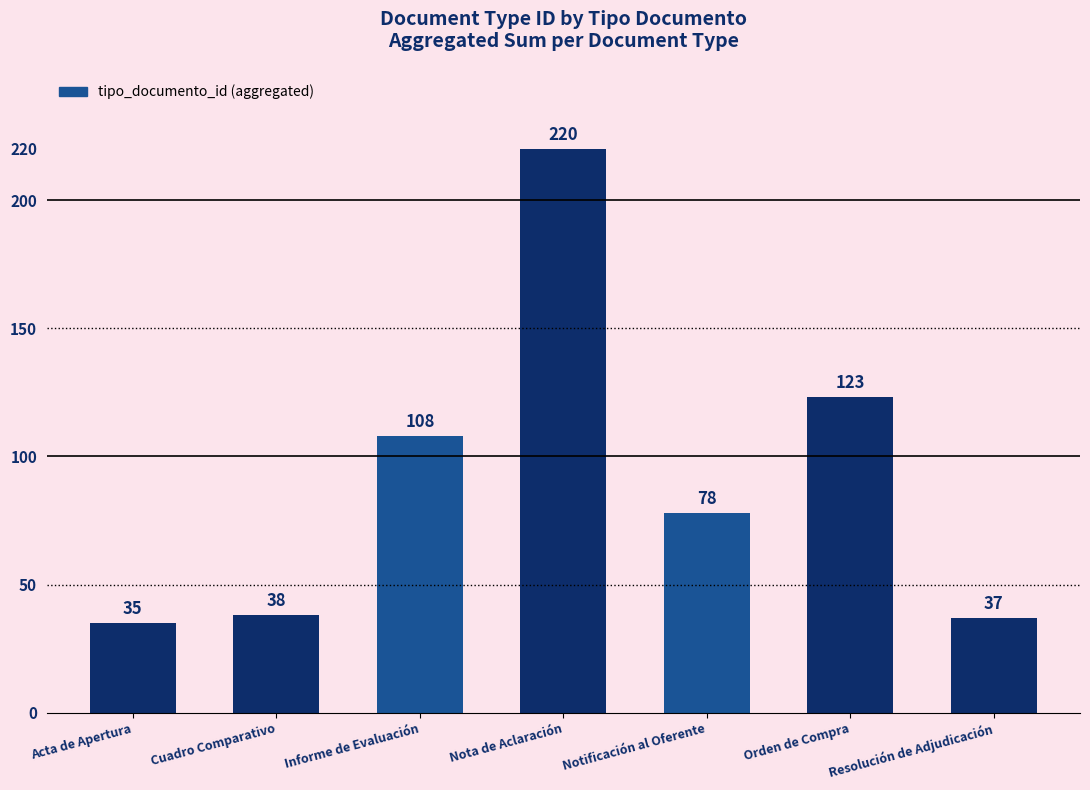

List the labels in order of value, largest first.

Nota de Aclaración, Orden de Compra, Informe de Evaluación, Notificación al Oferente, Cuadro Comparativo, Resolución de Adjudicación, Acta de Apertura